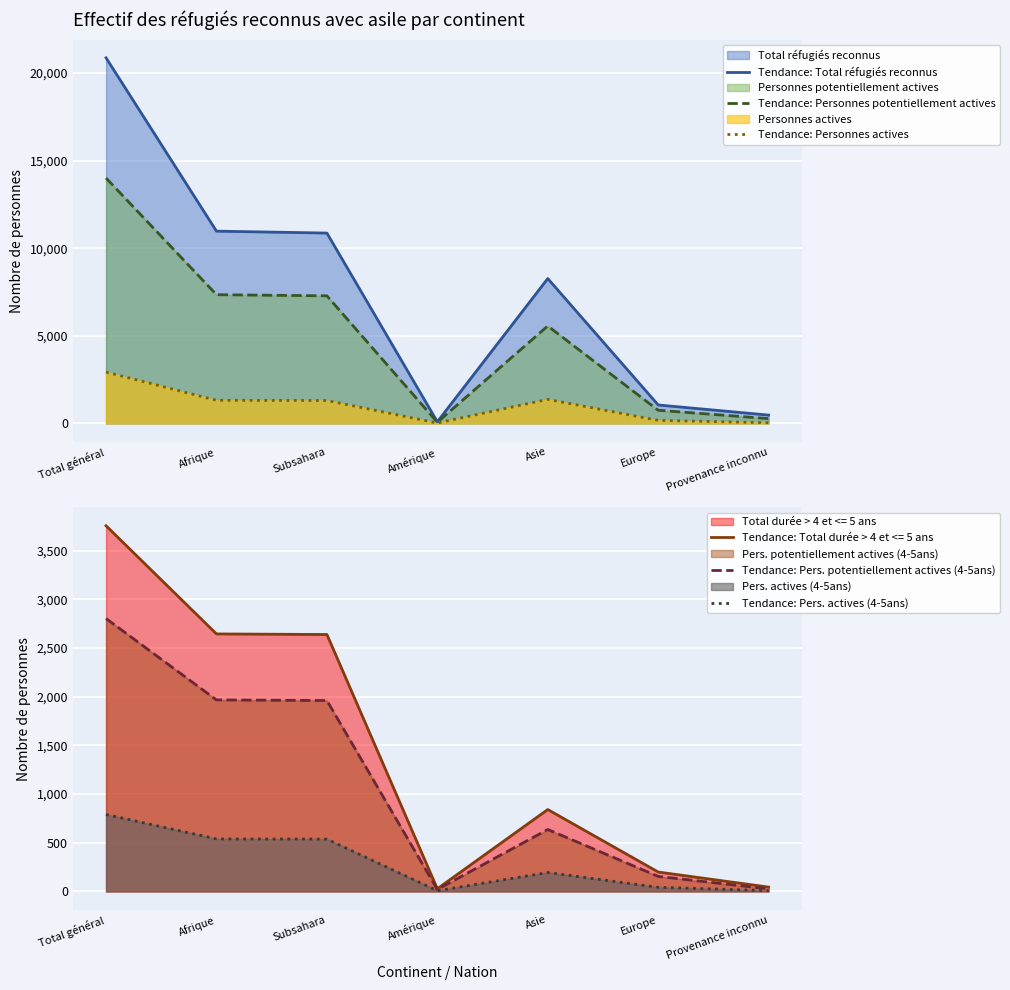

True or false: Tendance: Personnes potentiellement actives and Tendance: Total réfugiés reconnus intersect in this chart.

False